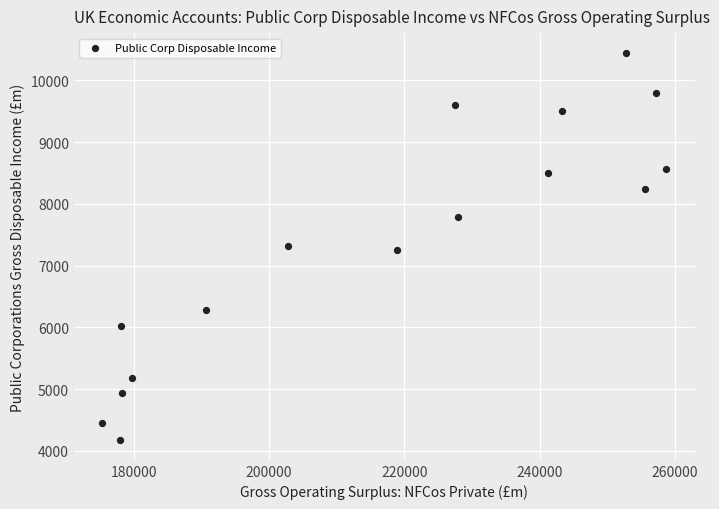

What is the range of Y values (max minus min)?

6283